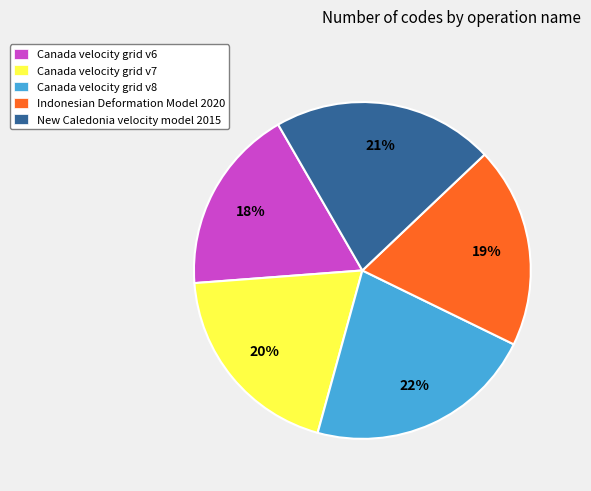

Combined, do Indonesian Deformation Model 2020 and Canada velocity grid v7 account for over 50%?

No